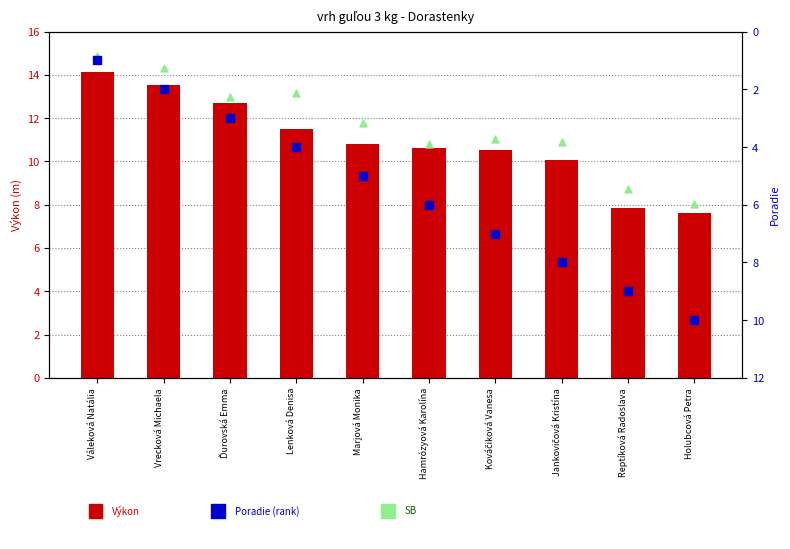

What is the total value across all series at Vrecková Michaela?

29.8